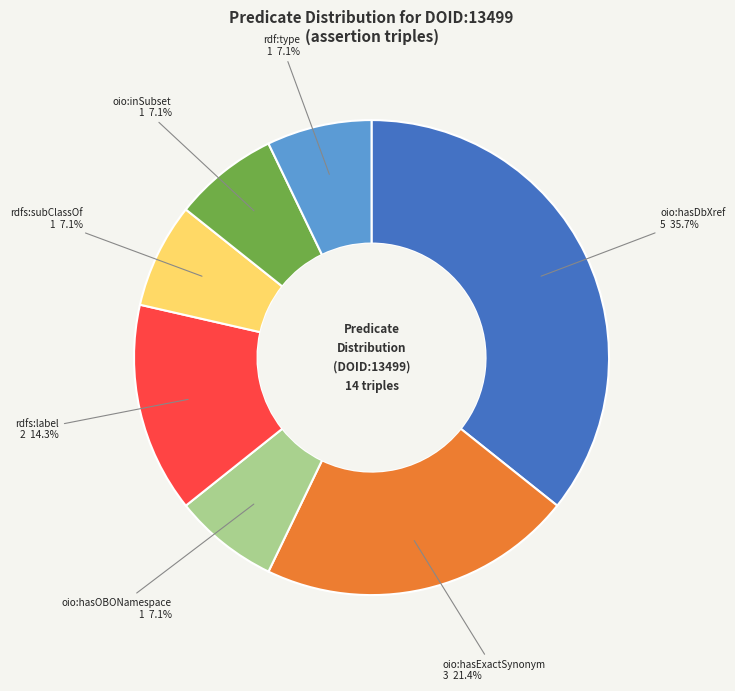

Which slice is the largest?

oio:hasDbXref